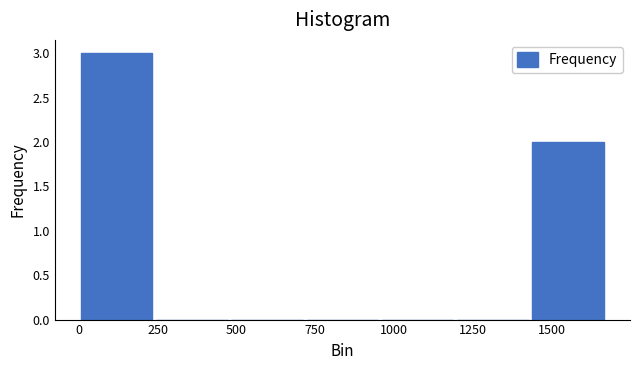

Over which range of the x-axis is the bar tallest?

0 to 250